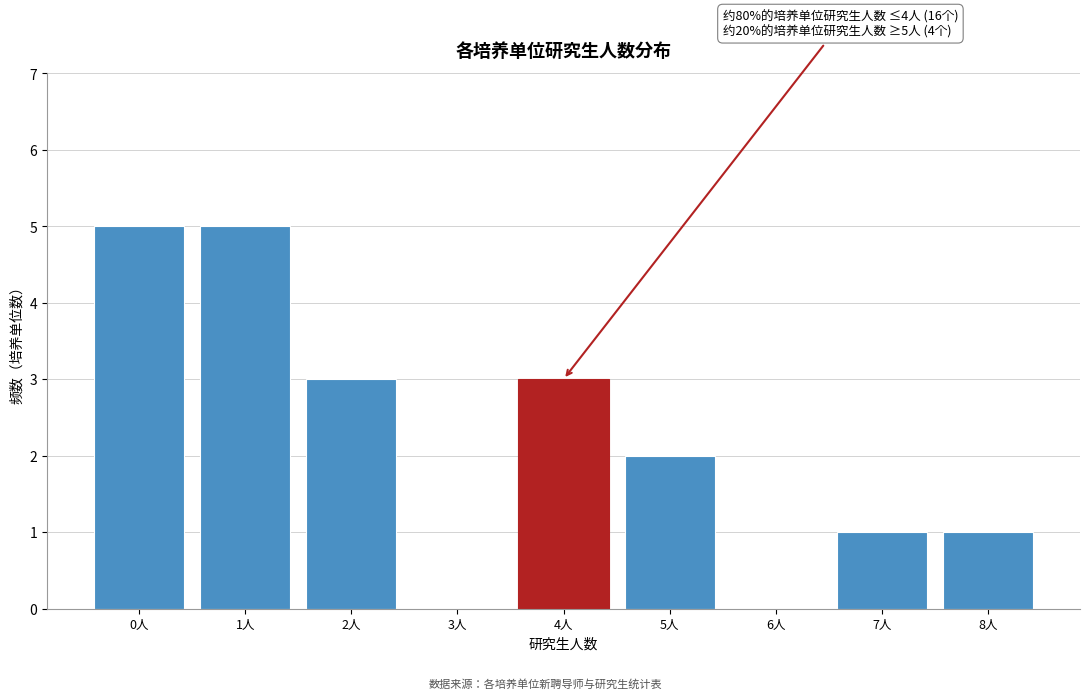

Reading left to right, transcribe all the data shown in this chart.

0人=5	1人=5	2人=3	3人=0	4人=3	5人=2	6人=0	7人=1	8人=1